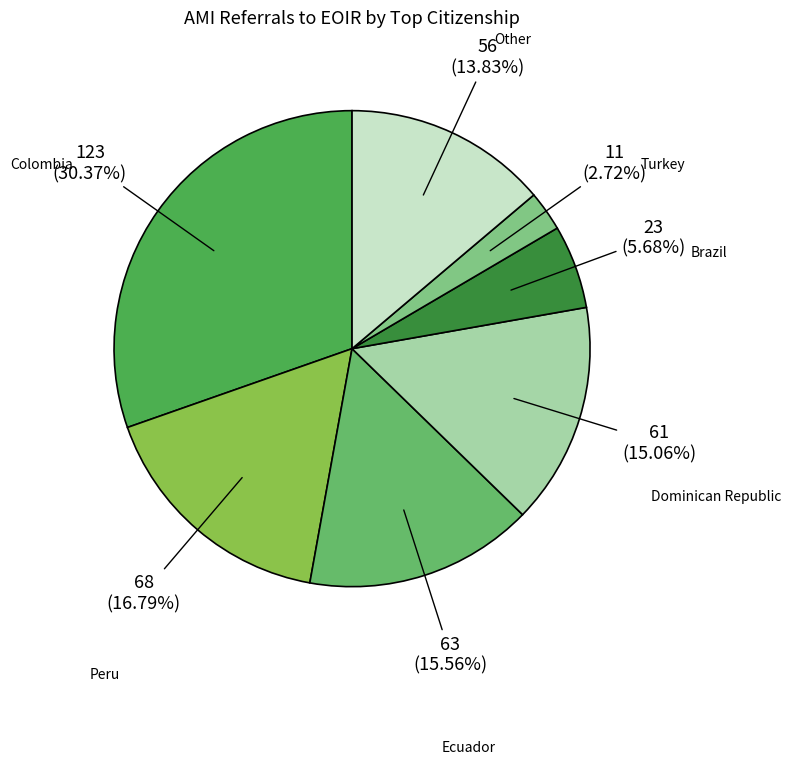

How much of the chart is everything except Turkey?

97.3%